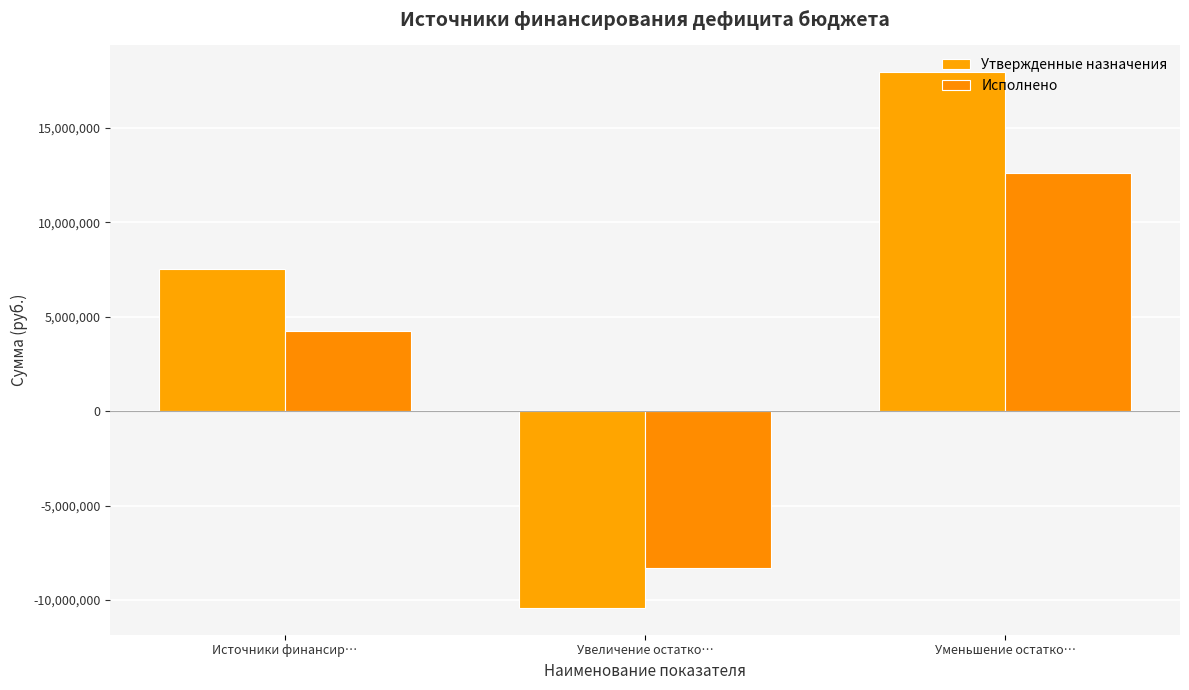

What is the value of the Утвержденные назначения bar at the 1st from the left?

7522471.2